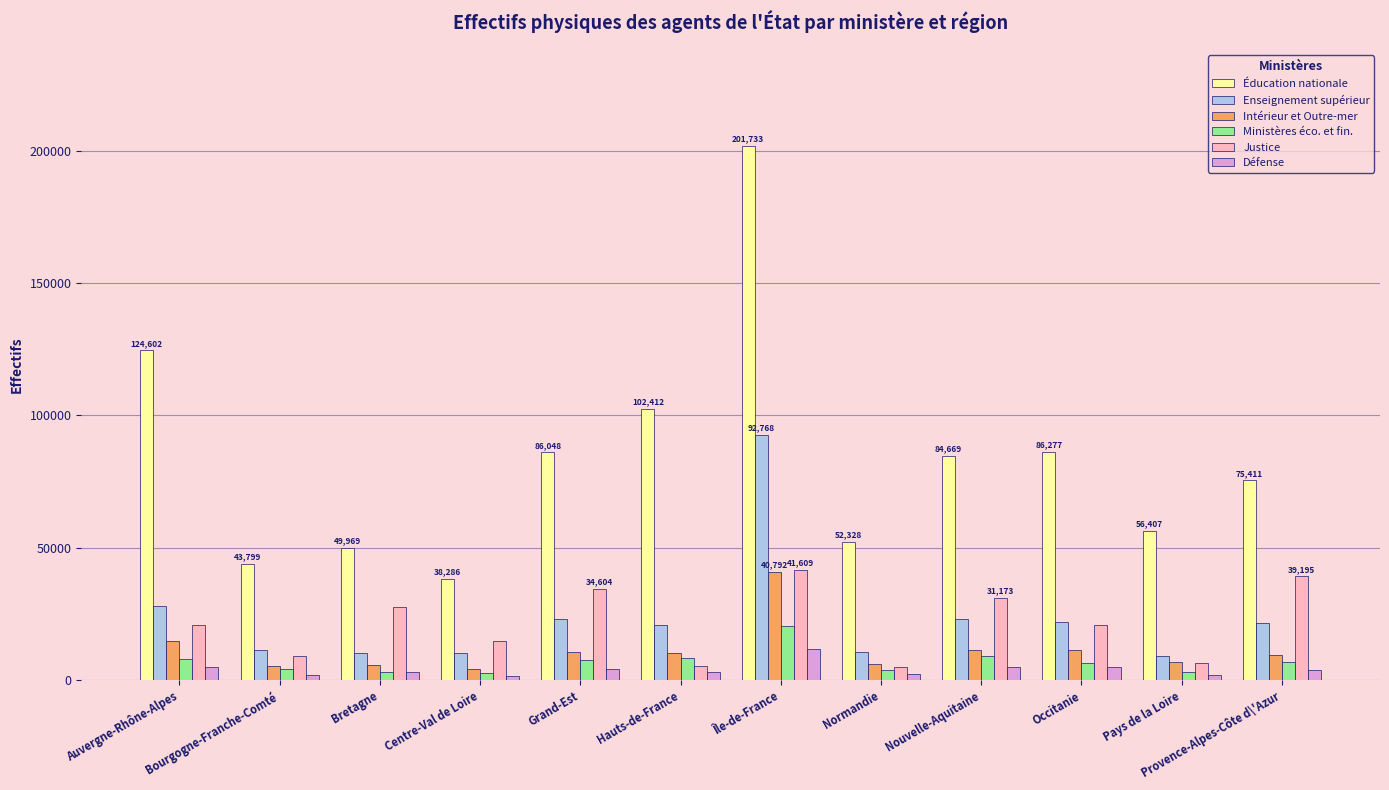

Is it true that Ministères éco. et fin. equals 9000 at Nouvelle-Aquitaine?

True